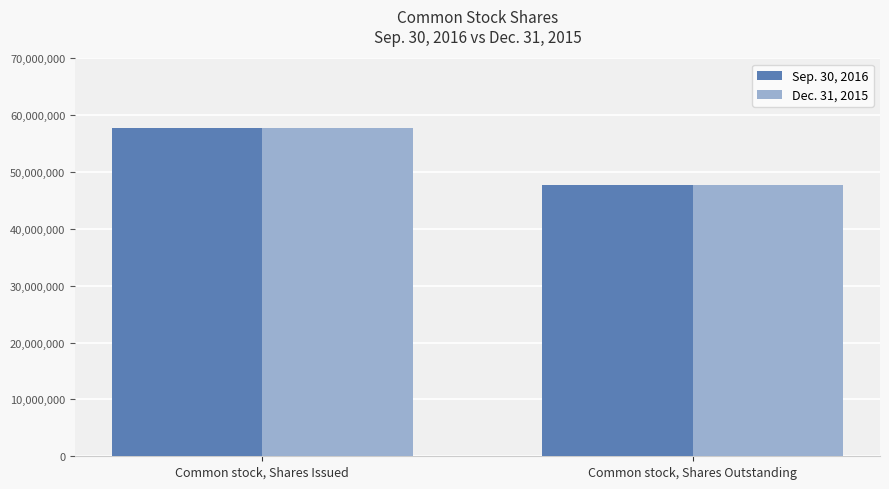

What is the minimum value for Dec. 31, 2015?

47664742